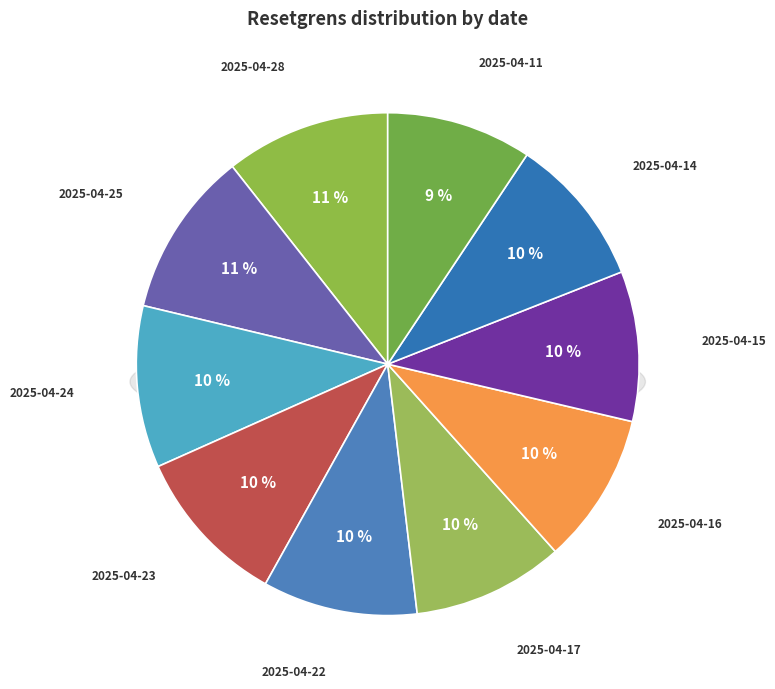

How many segments does this pie chart have?

10